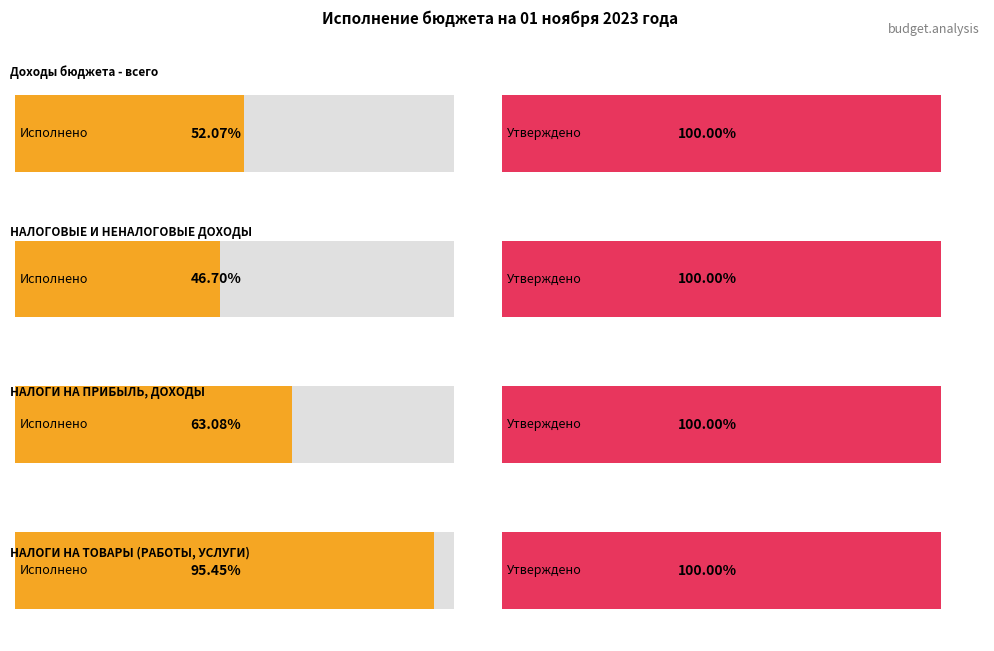

Does the chart contain any negative values?

No